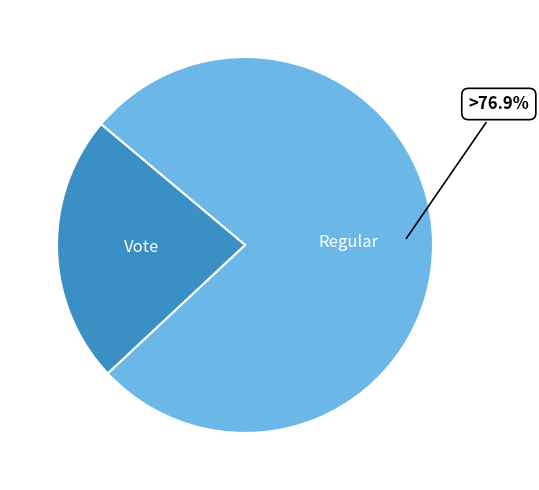

Is there any slice that represents more than half of the pie?

Yes